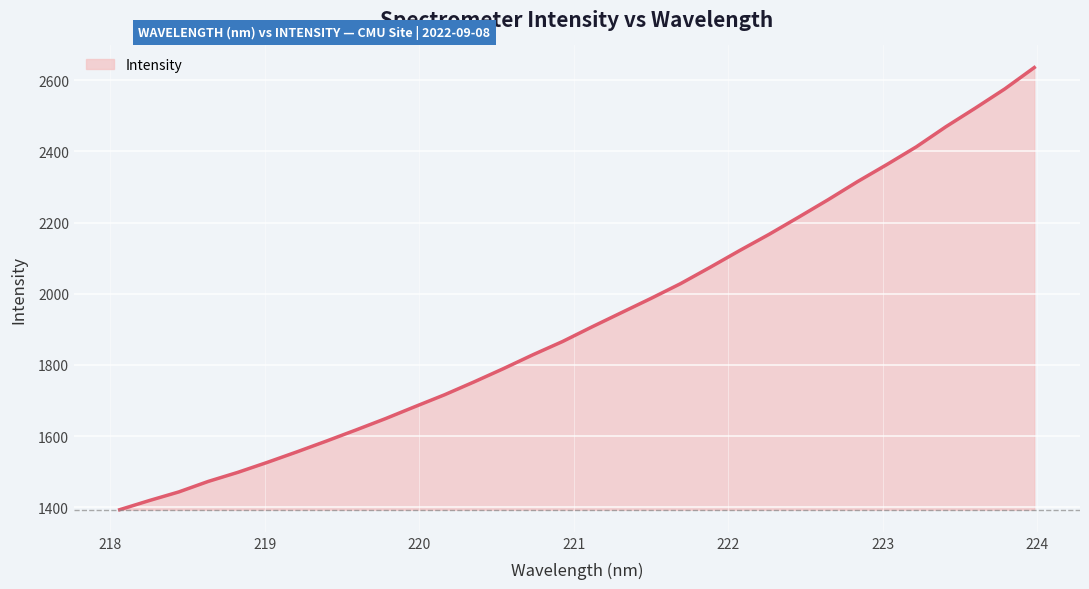

How many lines are shown in the chart?

1